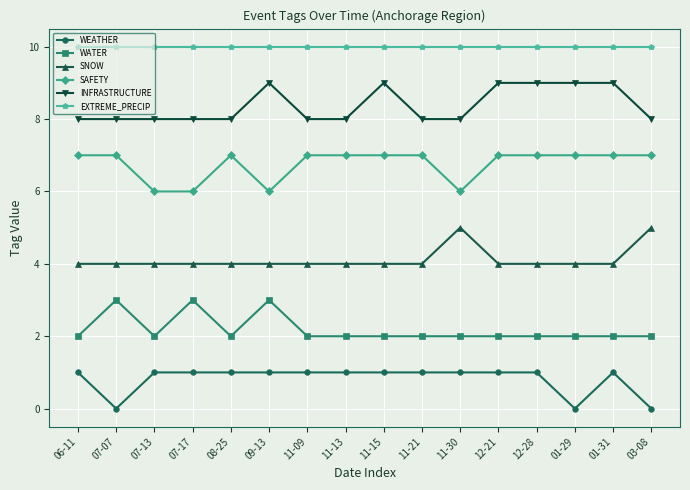

What is the highest value of the SNOW series?

5